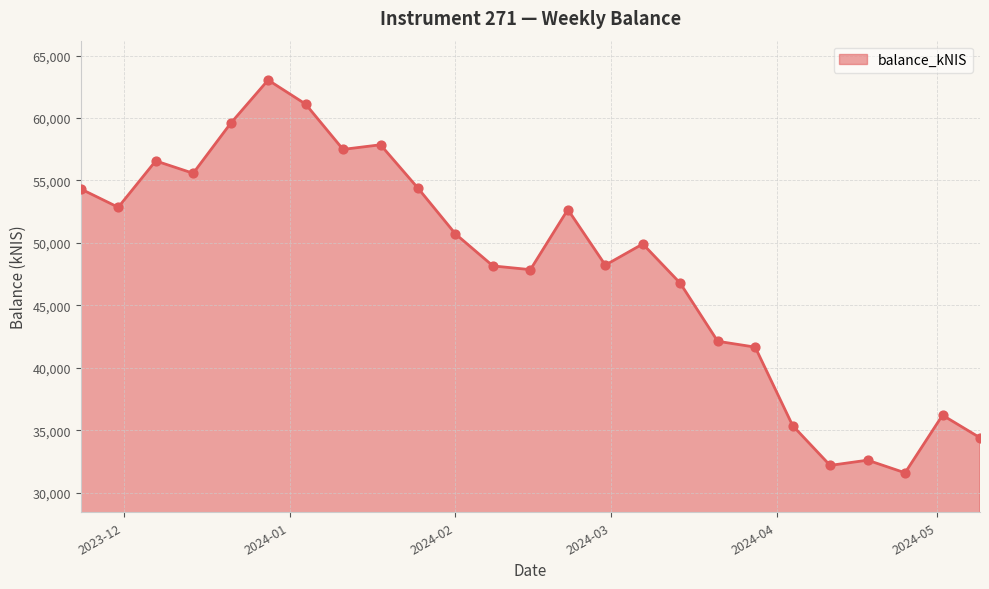

What is the greatest value displayed?

63042.6